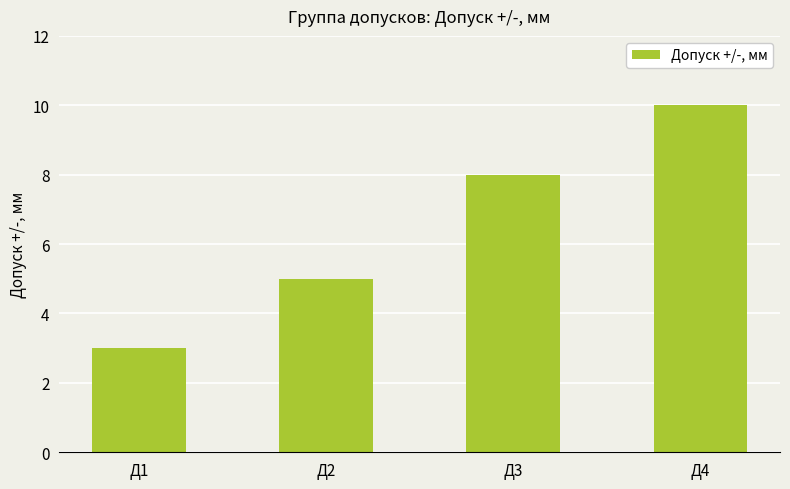

Rank the categories by value from highest to lowest.

Д4, Д3, Д2, Д1